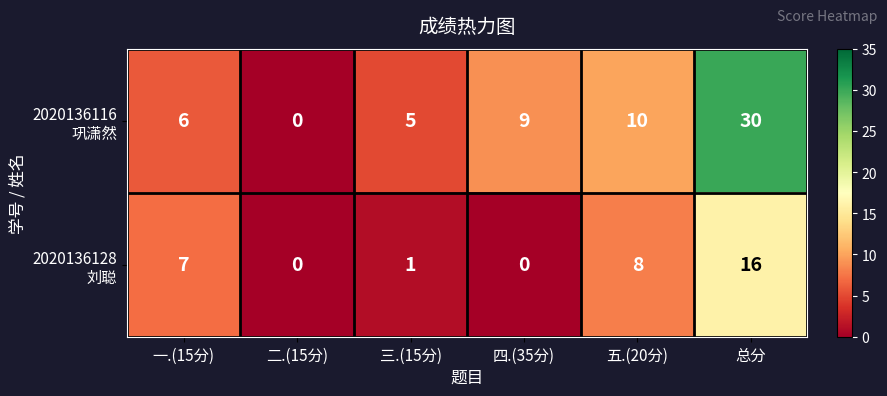

At how many categories does at least one series exceed 6?

4